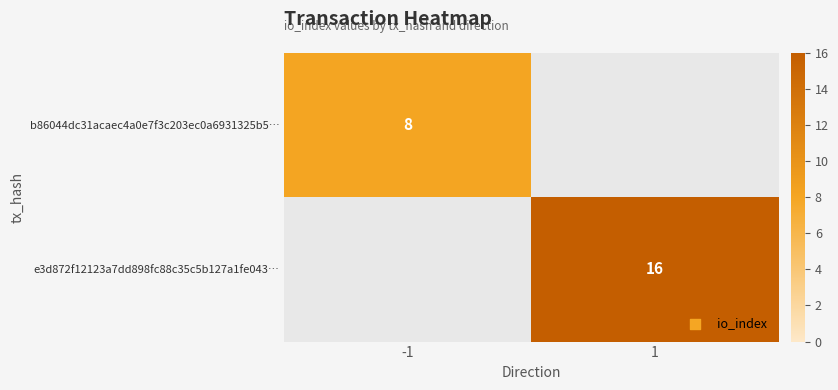

The value of b86044dc31acaec4a0e7f3c203ec0a6931325b5… at -1 is 8. True or false?

True